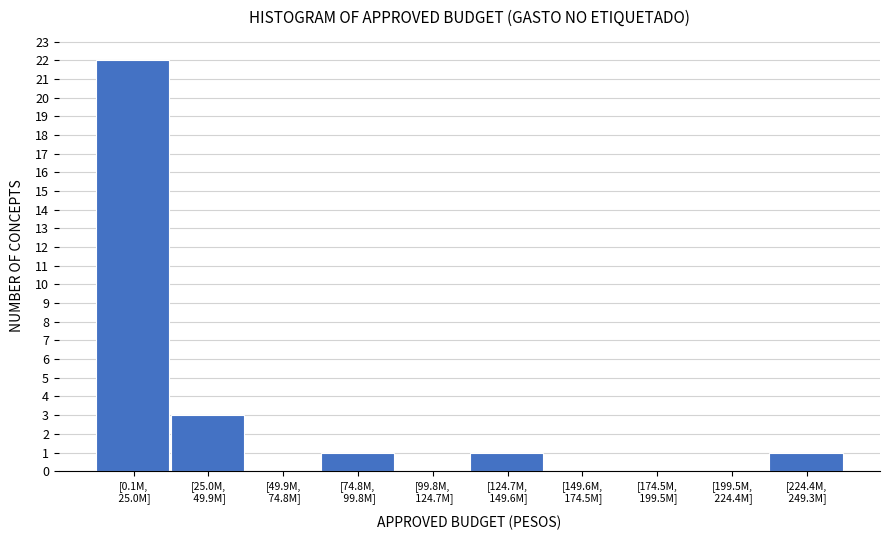

What is the sum of all values?

28